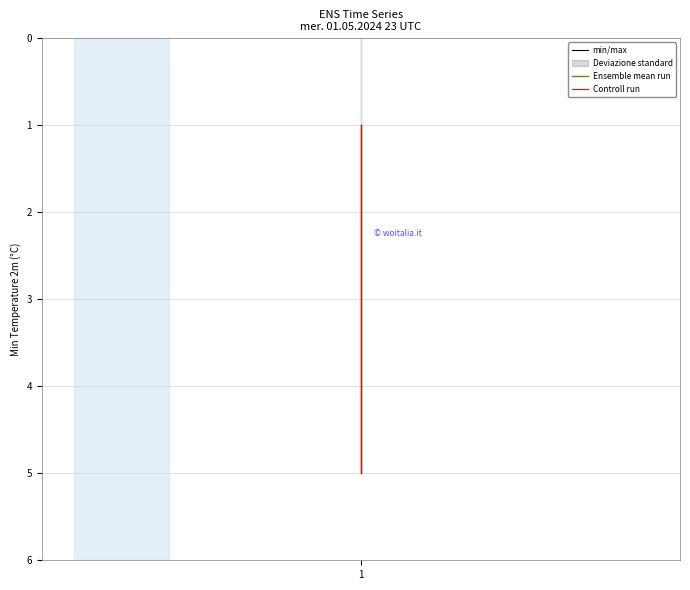

Which series has the widest spread of values?

min/max